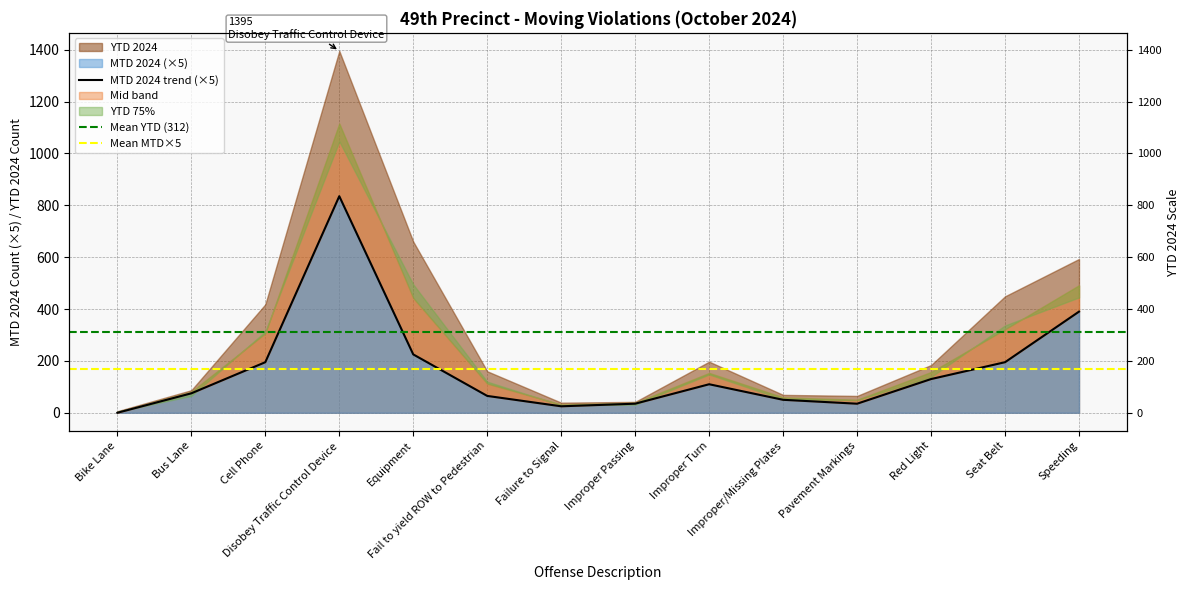

How many positive values are there?

13